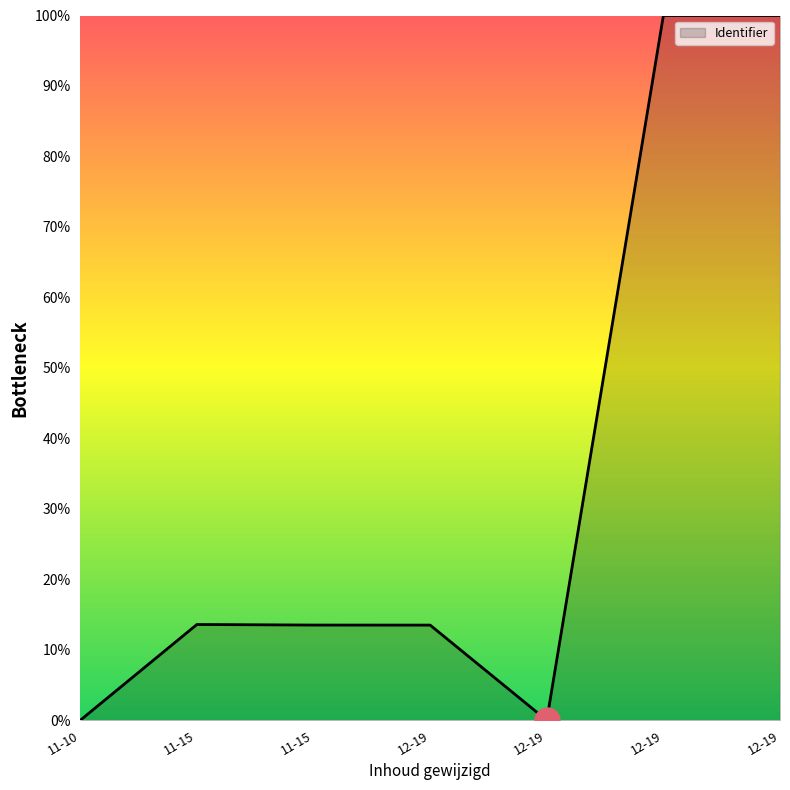

Is this an area chart (filled region under the line)?

Yes